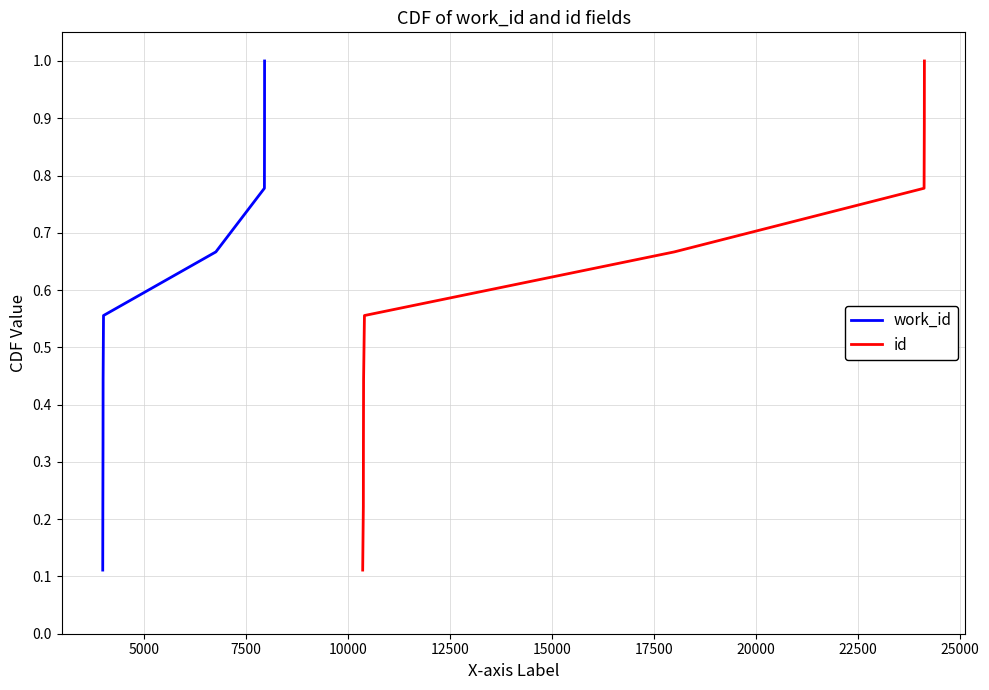

What are all the series names shown in the legend?

work_id, id